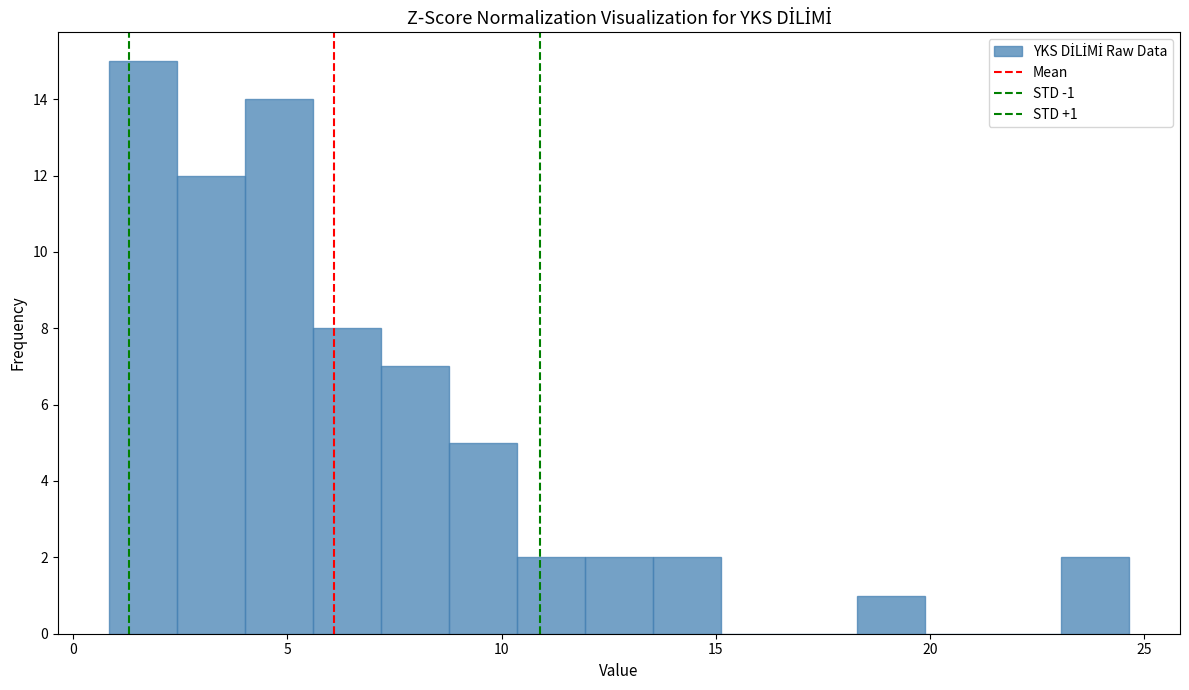

Read against the x-axis, roughly where is the centre of the tallest bar?

1.5